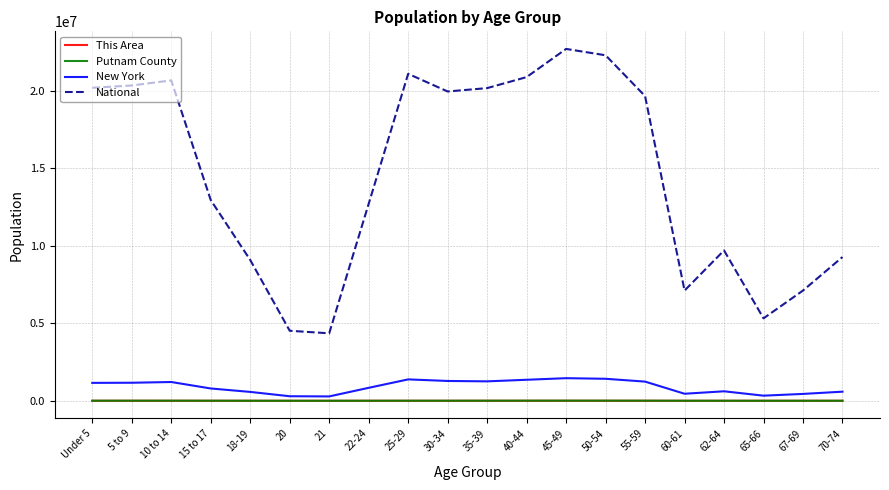

What position from the right is 10 to 14?

18